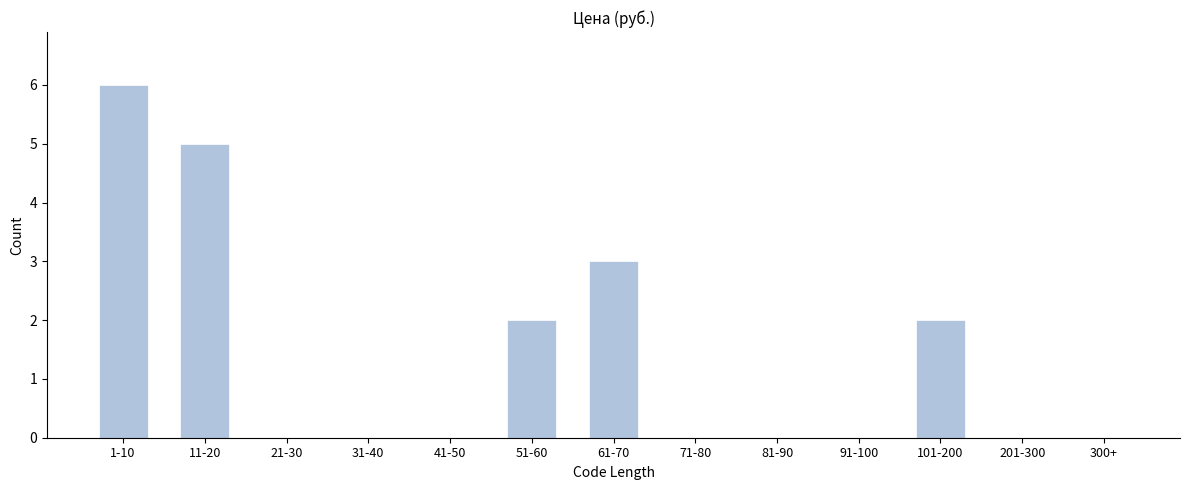

Reading left to right, transcribe all the data shown in this chart.

1-10=6	11-20=5	21-30=0	31-40=0	41-50=0	51-60=2	61-70=3	71-80=0	81-90=0	91-100=0	101-200=2	201-300=0	300+=0